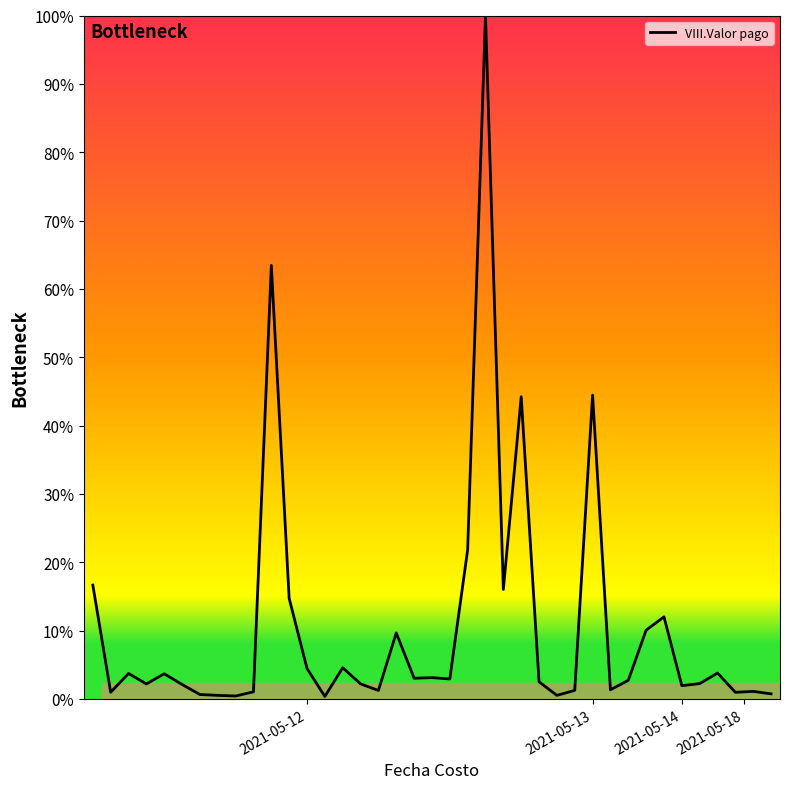

What is the greatest value displayed?

100.0